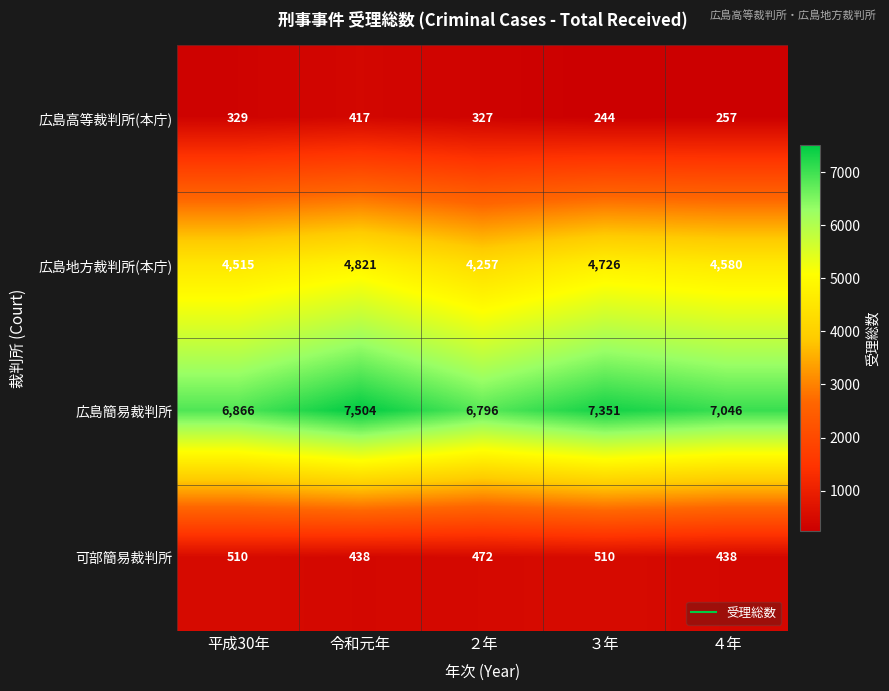

What is the lowest value of the 可部簡易裁判所 series?

438